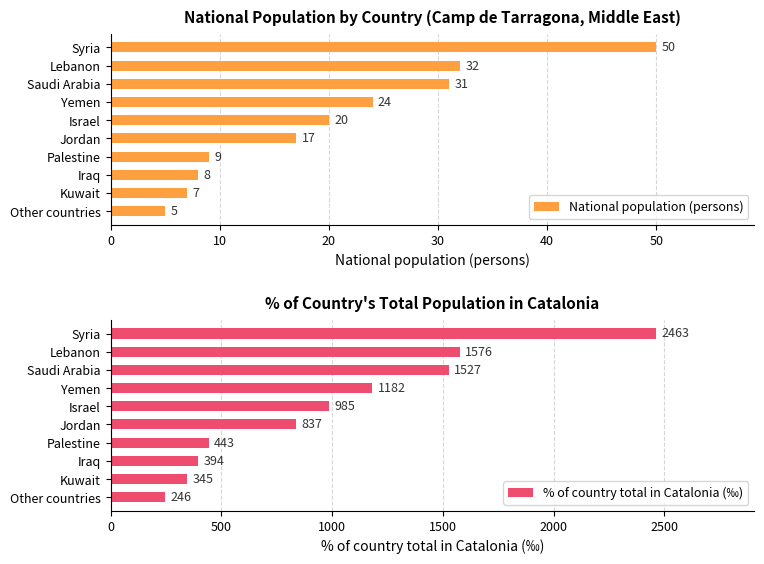

Is it true that National population (persons) equals 56 at Lebanon?

False